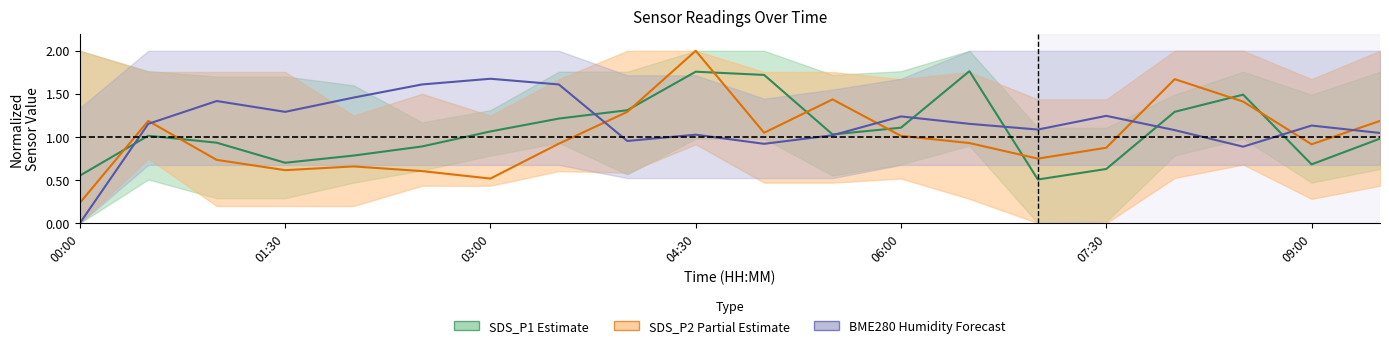

Reading right to left, extract all data points from this chart.

SDS_P1 (Estimate): 1.0	0.7	1.5	1.3	0.6	0.5	1.8	1.1	1.0	1.7	1.8	1.3	1.2	1.1	0.9	0.8	0.7	0.9	1.0	0.6
SDS_P2 (Estimate partial): 1.2	0.9	1.4	1.7	0.9	0.7	0.9	1.0	1.4	1.0	2.0	1.3	0.9	0.5	0.6	0.7	0.6	0.7	1.2	0.2
BME280 Humidity (Forecast): 1.0	1.1	0.9	1.1	1.2	1.1	1.2	1.2	1.0	0.9	1.0	1.0	1.6	1.7	1.6	1.5	1.3	1.4	1.2	0.0